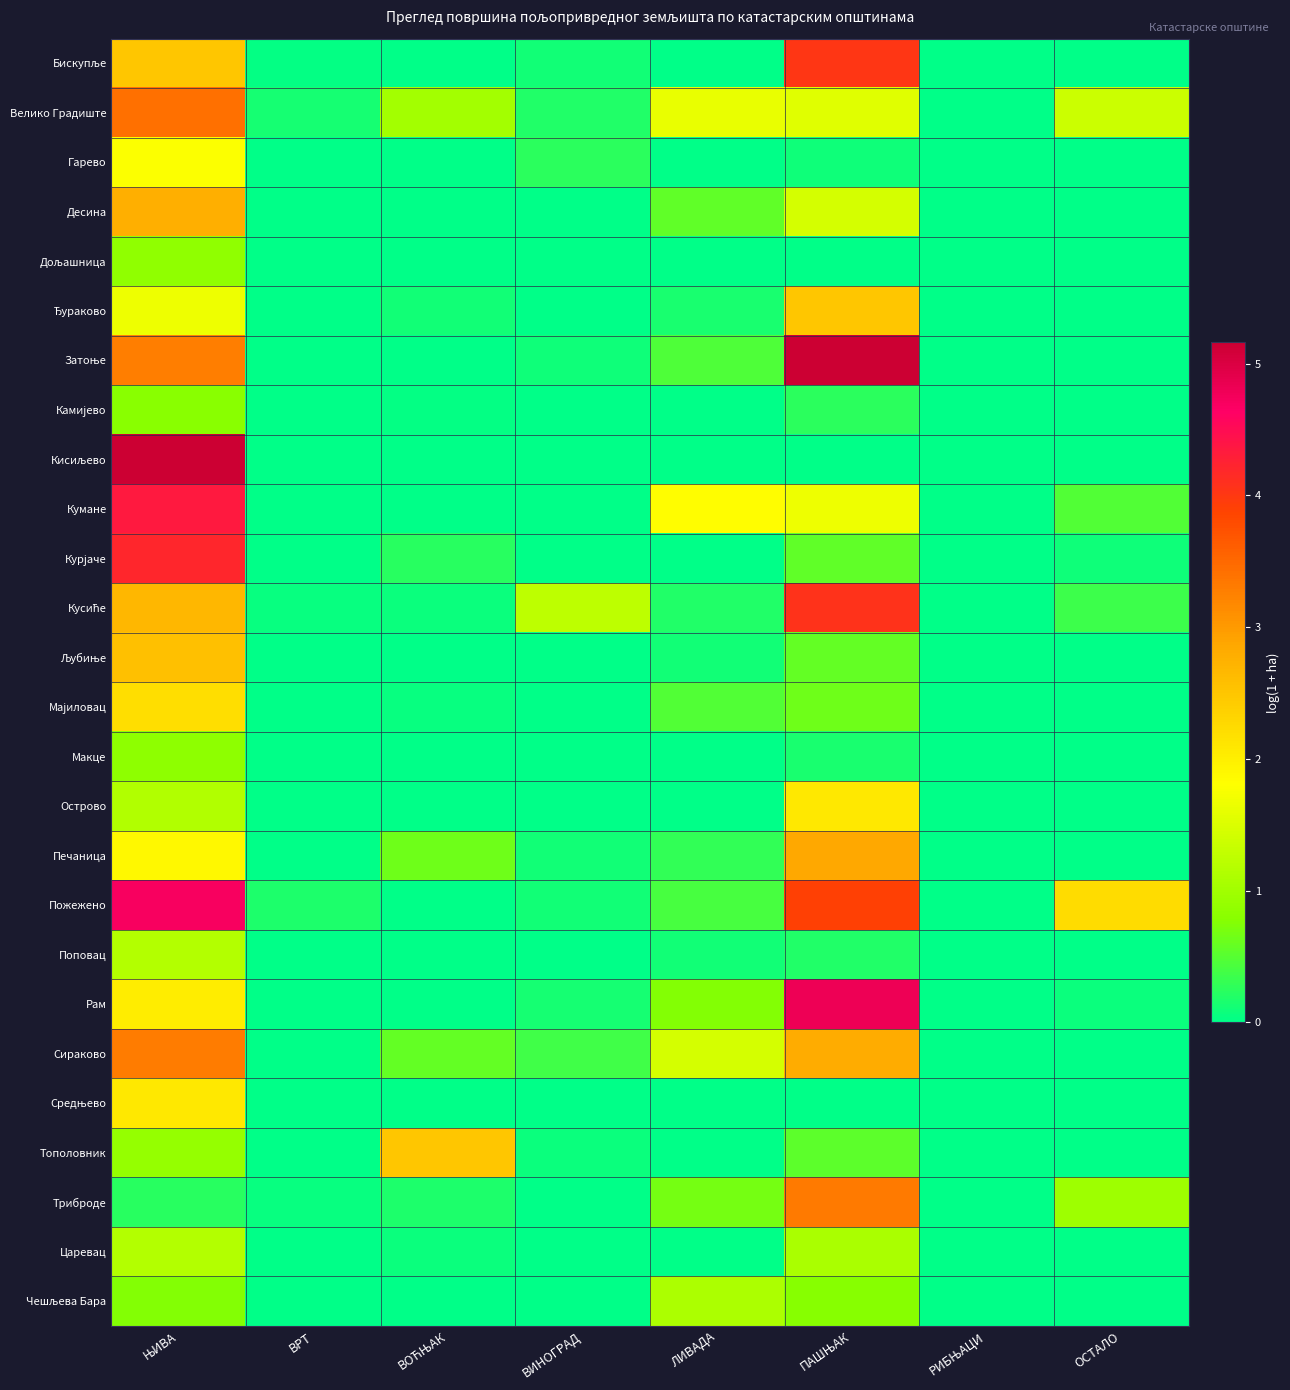

At how many categories does at least one series exceed 4?

2